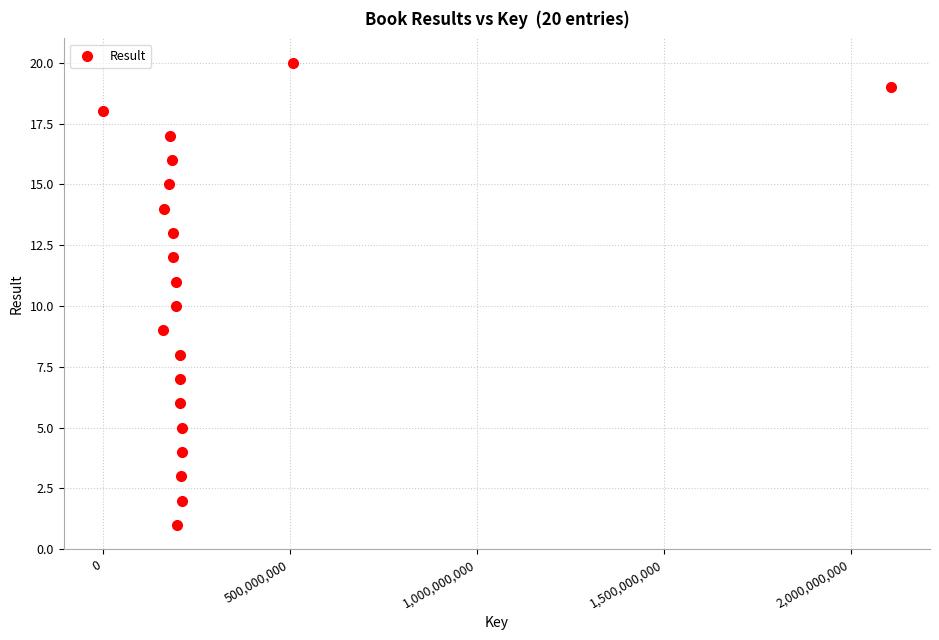

What is the range of Y values (max minus min)?

19